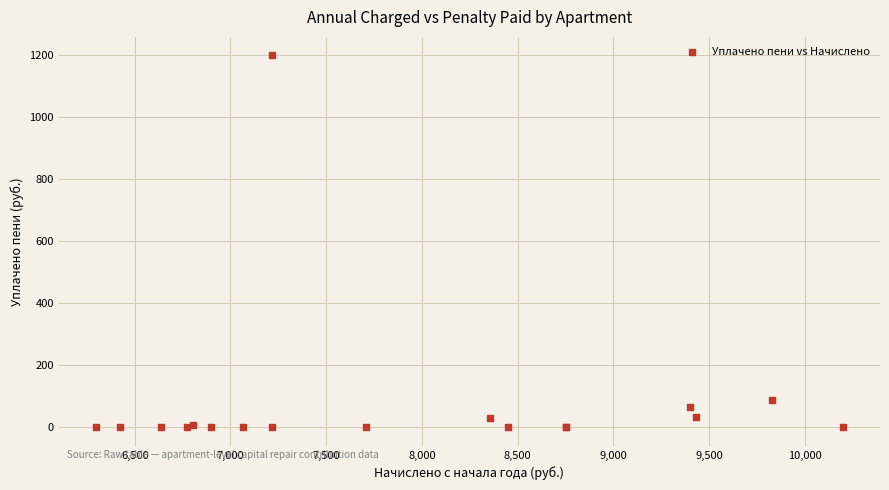

What Y value in the scatter plot is closest to 600?

88.5